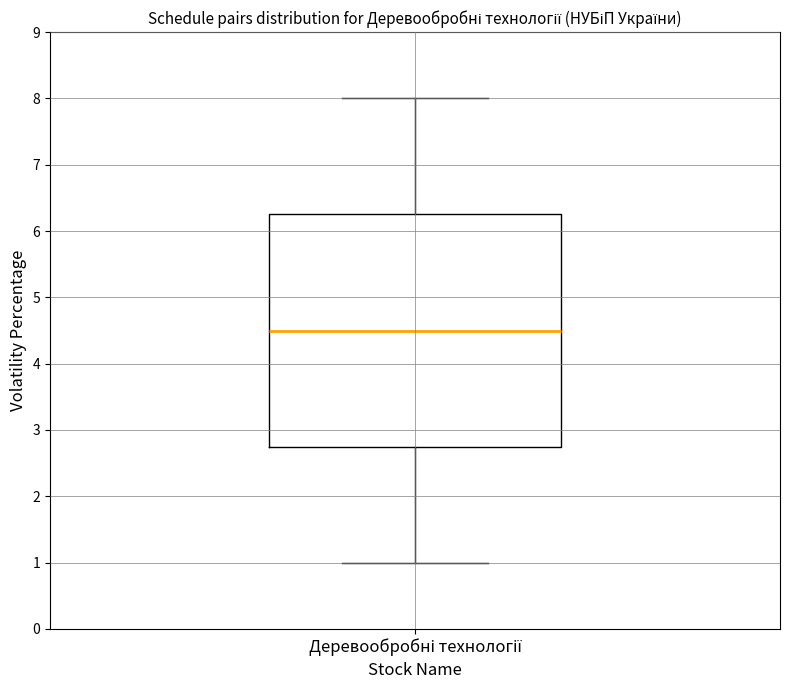

Read this box plot against the y-axis: the position of the median line, the range covered by the box, and the ends of both whiskers. The values are not printed on the chart, so give them approximately, as read against the axis.

median 4.5, box 2.8 to 6.3, whiskers 1.0 to 8.0